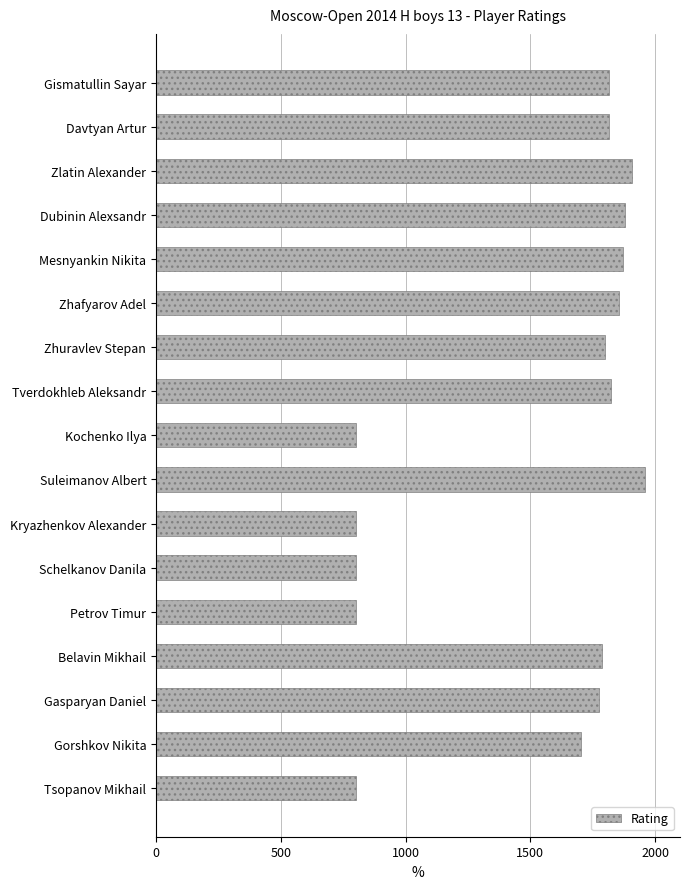

What is the sum of all values?

25997